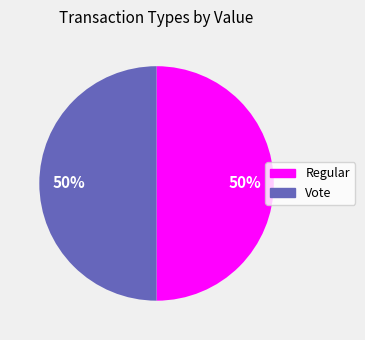

Combined, do Regular and Vote account for over 50%?

Yes